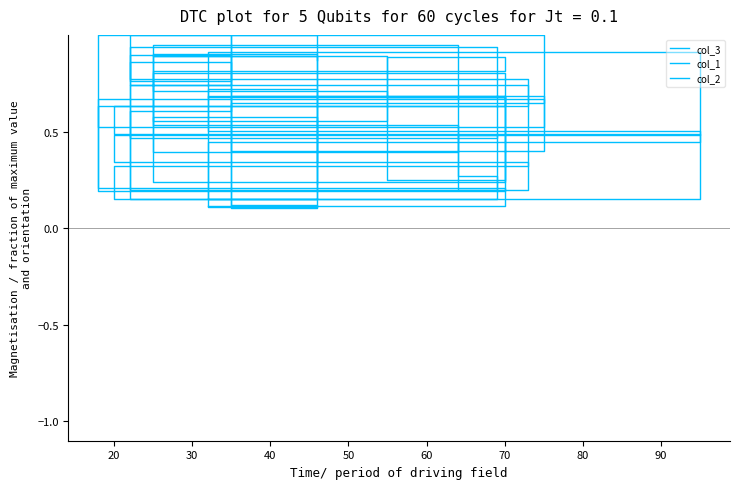

What is the label of the 13th point from the right?

80